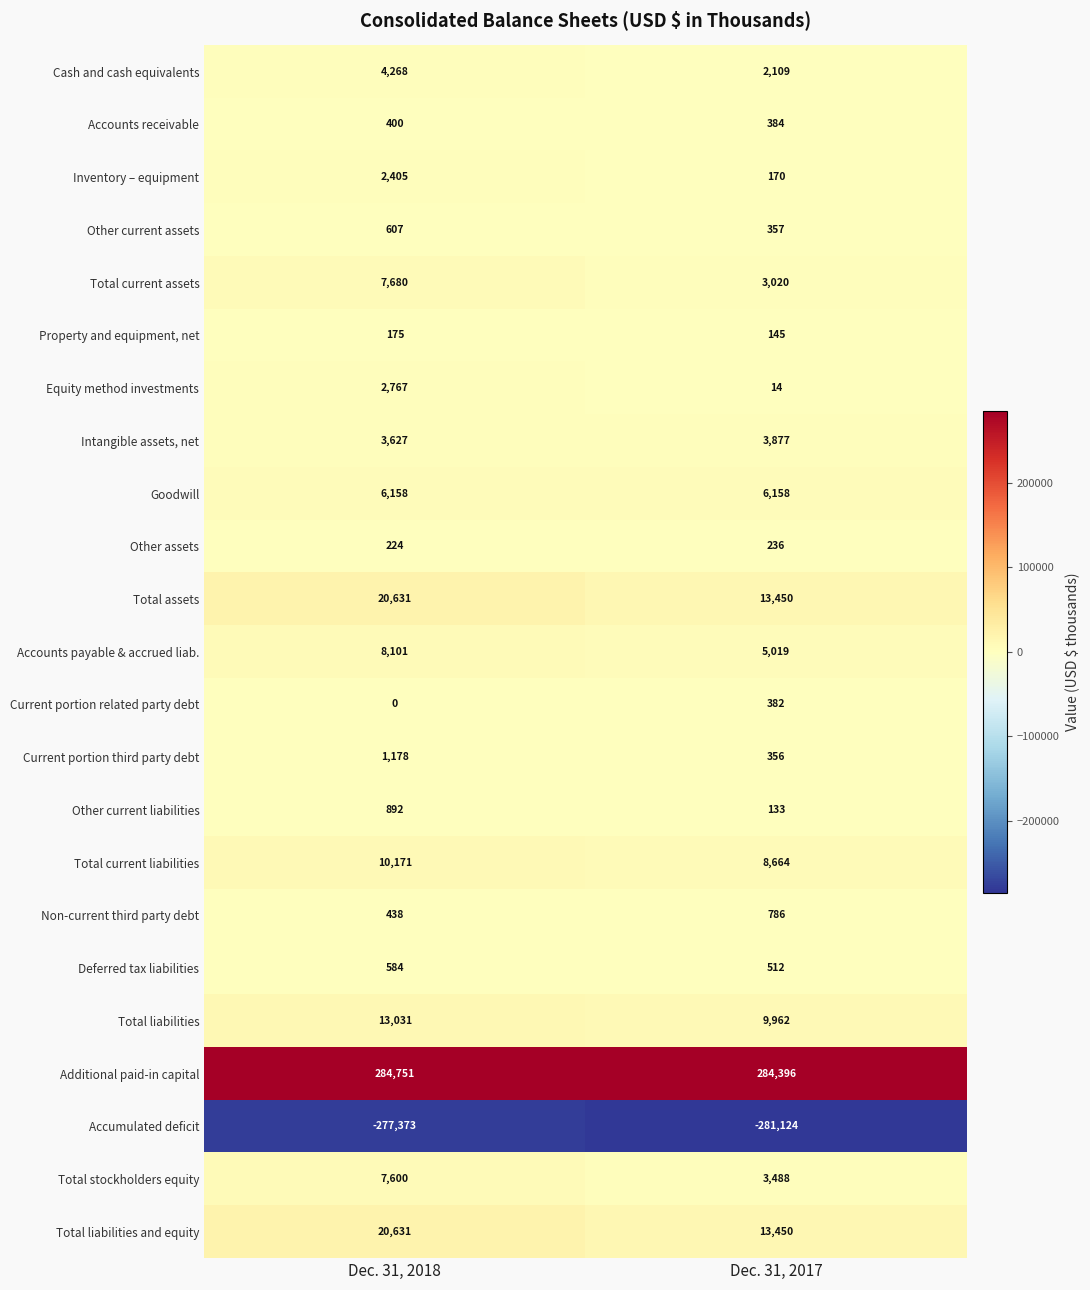

What is the greatest value displayed?

284751